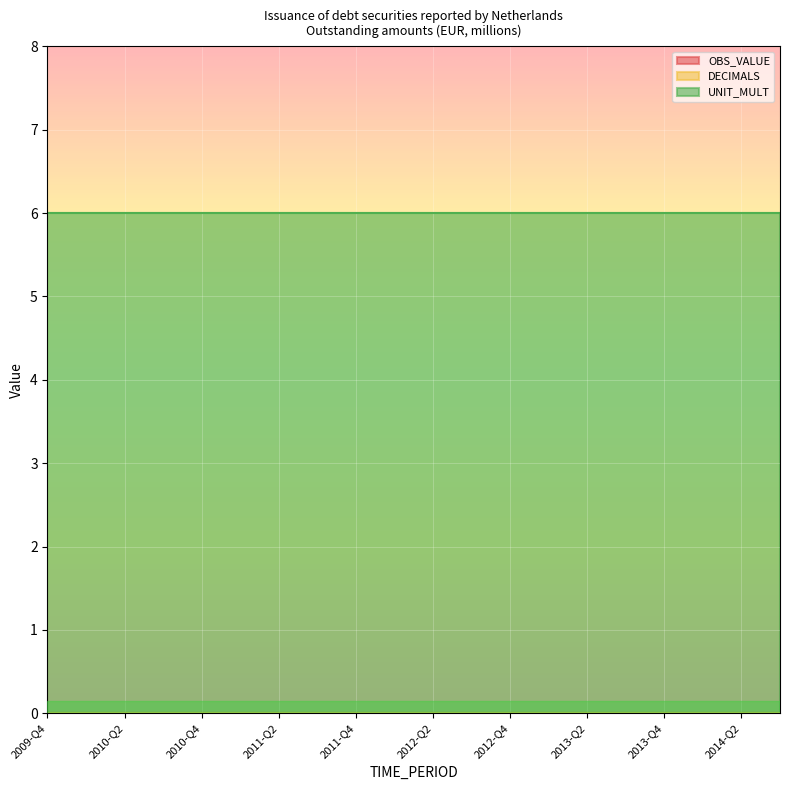

Reading right to left, extract all data points from this chart.

OBS_VALUE: 2014-Q3=0	2014-Q2=0	2014-Q1=0	2013-Q4=0	2013-Q3=0	2013-Q2=0	2013-Q1=0	2012-Q4=0	2012-Q3=0	2012-Q2=0	2012-Q1=0	2011-Q4=0	2011-Q3=0	2011-Q2=0	2011-Q1=0	2010-Q4=0	2010-Q3=0	2010-Q2=0	2010-Q1=0	2009-Q4=0
DECIMALS: 2014-Q3=0	2014-Q2=0	2014-Q1=0	2013-Q4=0	2013-Q3=0	2013-Q2=0	2013-Q1=0	2012-Q4=0	2012-Q3=0	2012-Q2=0	2012-Q1=0	2011-Q4=0	2011-Q3=0	2011-Q2=0	2011-Q1=0	2010-Q4=0	2010-Q3=0	2010-Q2=0	2010-Q1=0	2009-Q4=0
UNIT_MULT: 2014-Q3=6	2014-Q2=6	2014-Q1=6	2013-Q4=6	2013-Q3=6	2013-Q2=6	2013-Q1=6	2012-Q4=6	2012-Q3=6	2012-Q2=6	2012-Q1=6	2011-Q4=6	2011-Q3=6	2011-Q2=6	2011-Q1=6	2010-Q4=6	2010-Q3=6	2010-Q2=6	2010-Q1=6	2009-Q4=6